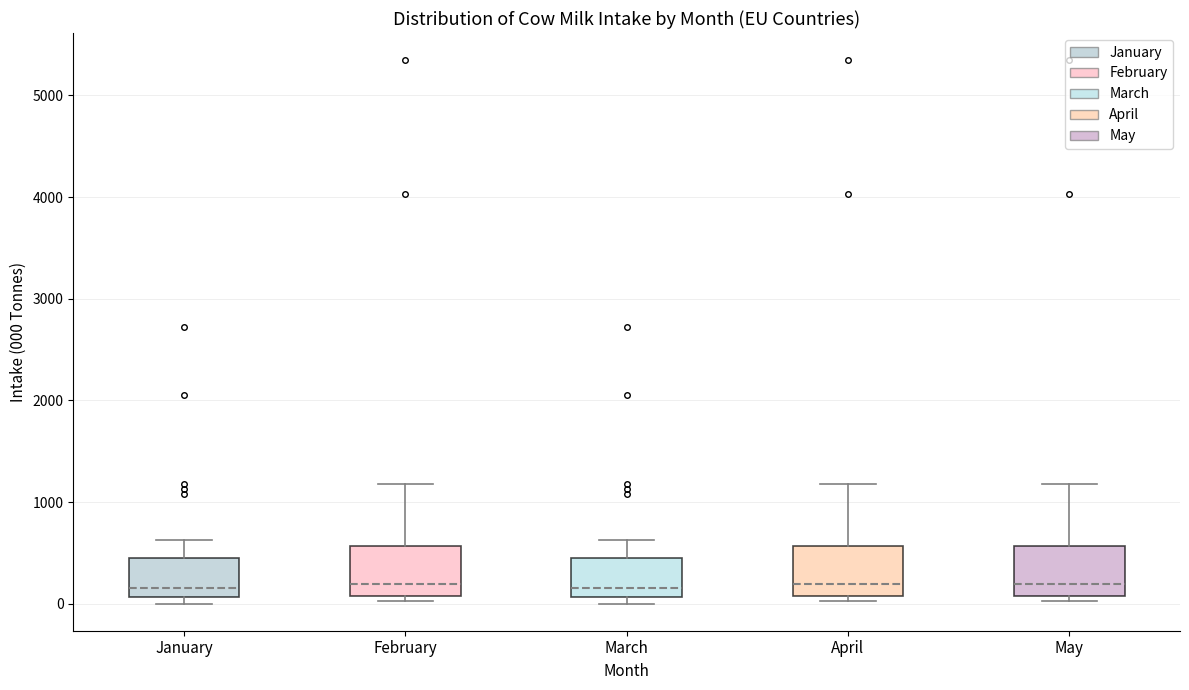

Where does the median line of the box for February sit on the y-axis? The values are not printed on the chart, so give them approximately, as read against the axis.

200